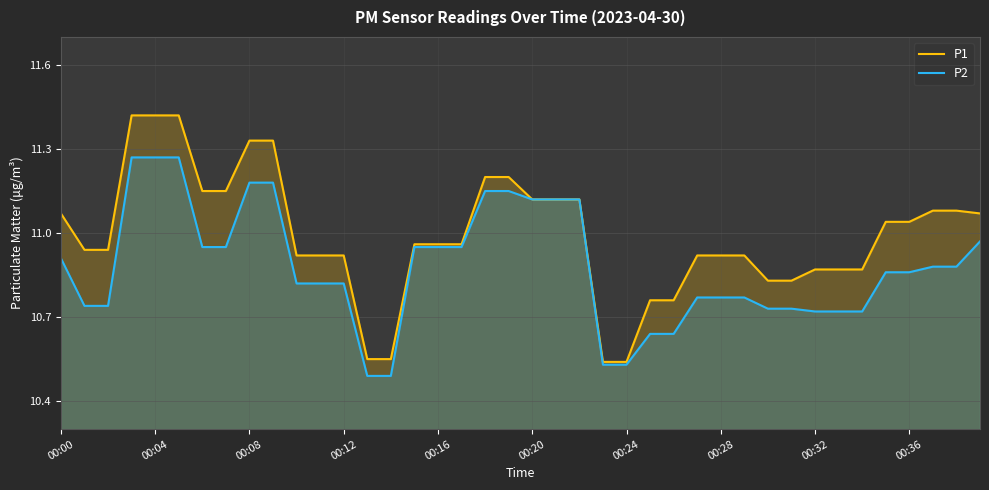

Rank the series by their average value, from highest to lowest.

P1, P2